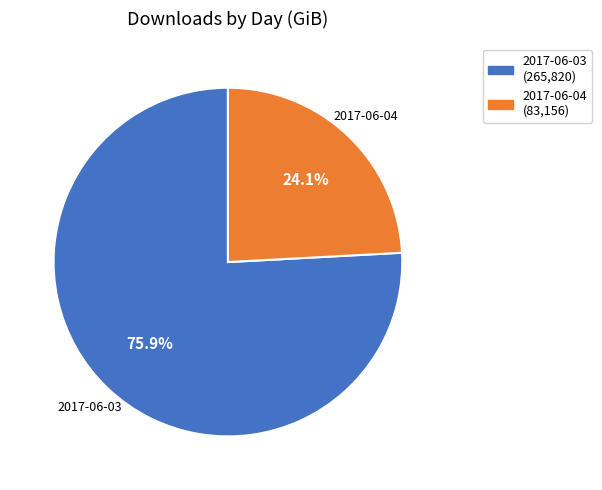

To the nearest percent, what portion does 2017-06-04 represent?

24%